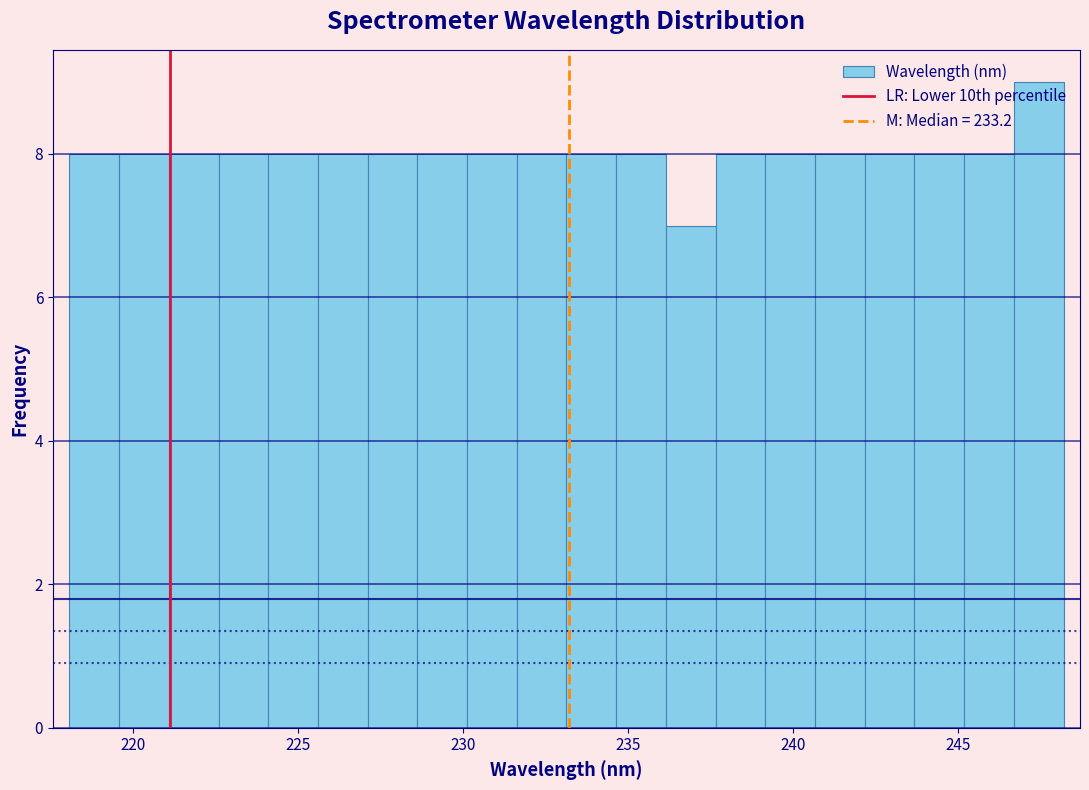

Read against the x-axis, roughly where is the centre of the tallest bar?

247.5